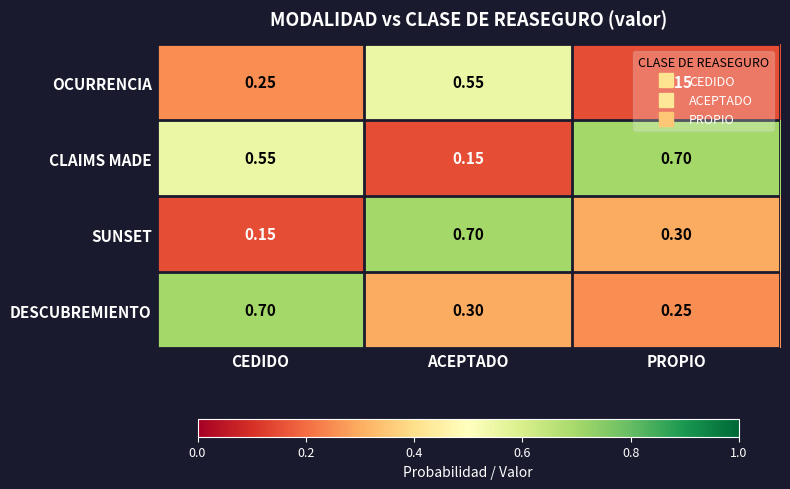

Between CEDIDO and PROPIO, which series saw the biggest shift?

DESCUBREMIENTO